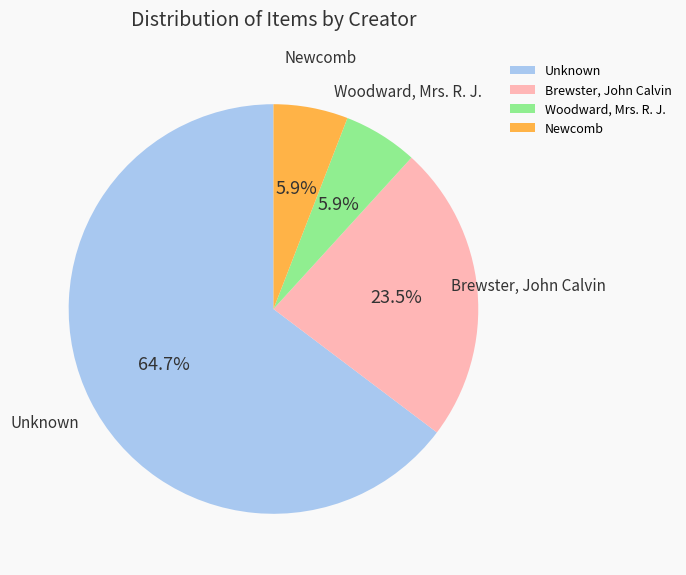

Count the number of slices in the pie.

4